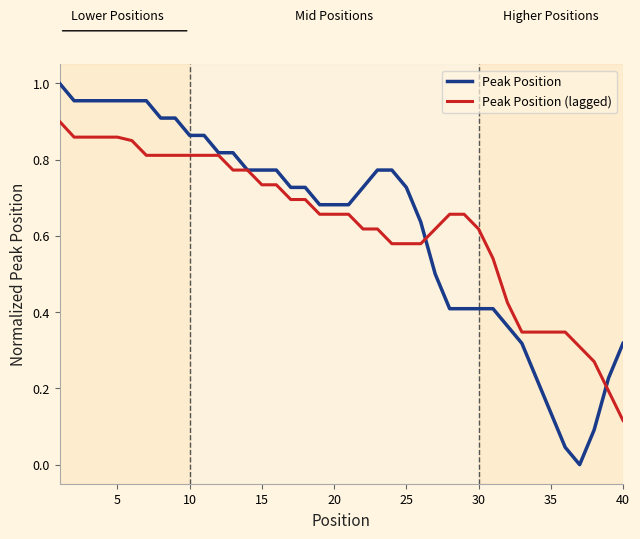

List the series in order of their peak value, highest first.

Peak Position, Peak Position (lagged)